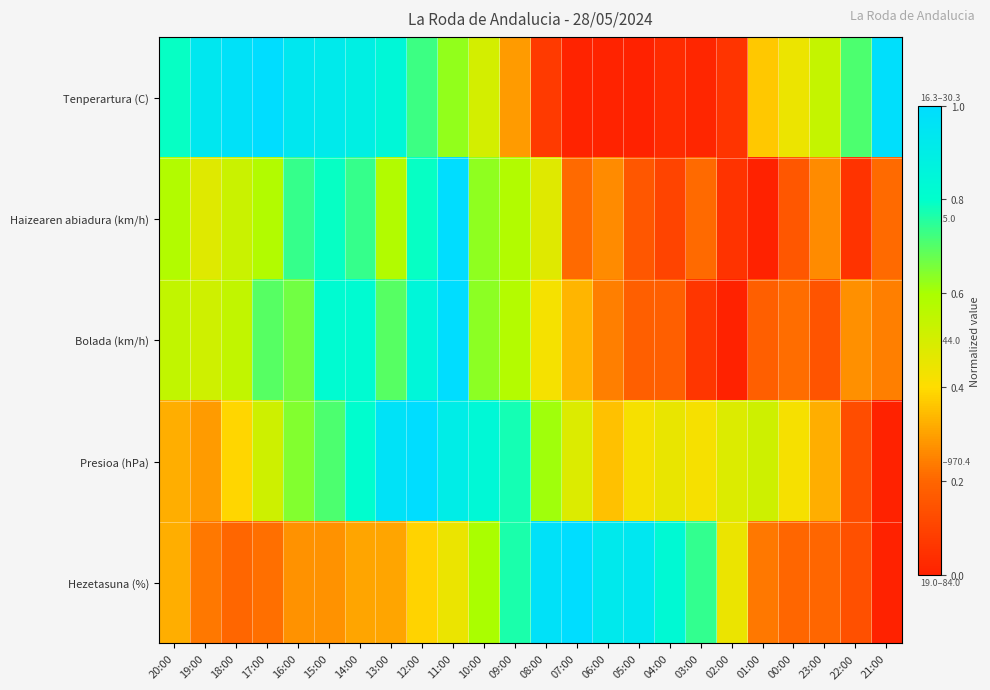

Count the number of data series in this chart.

5